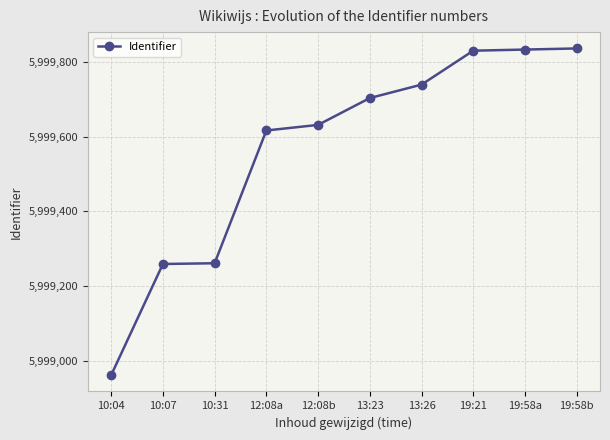

What is the greatest value displayed?

5999837